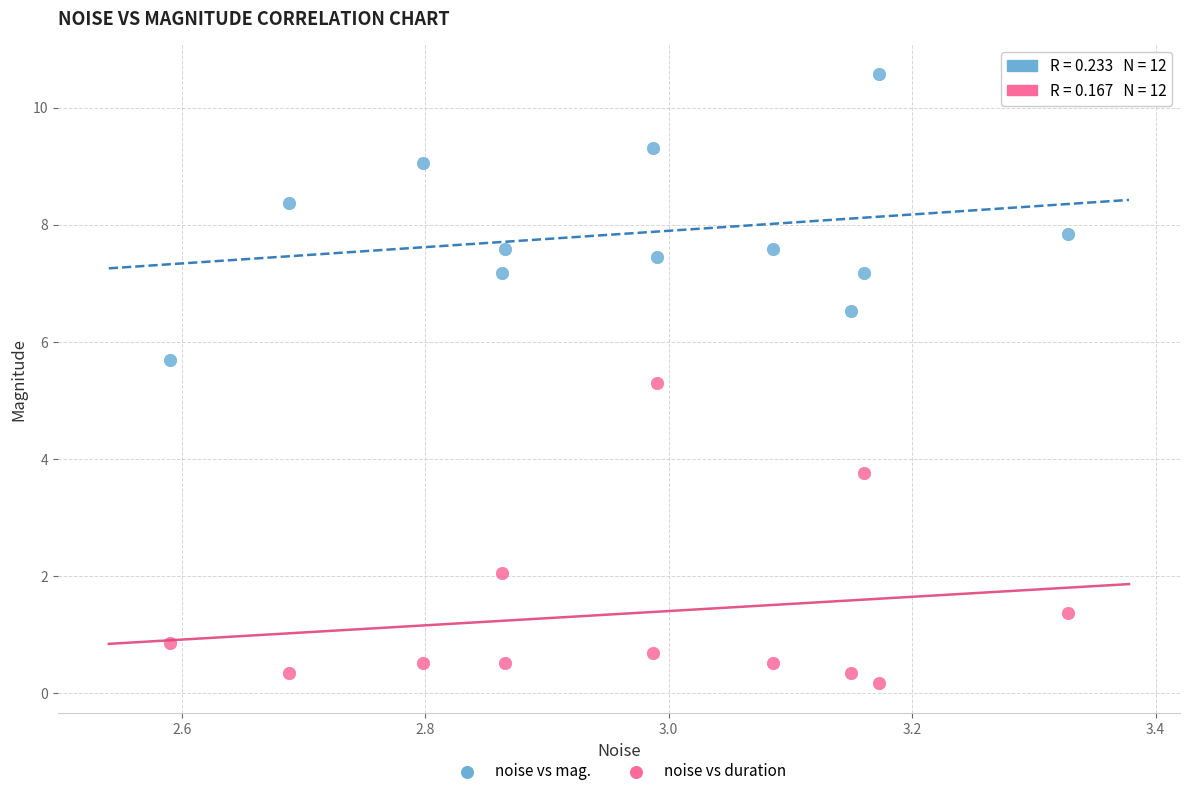

Across all series, what Y value is closest to 5?

5.3